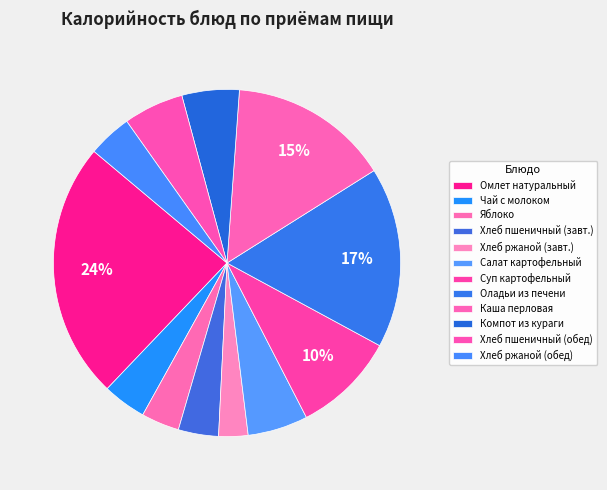

How many segments does this pie chart have?

12